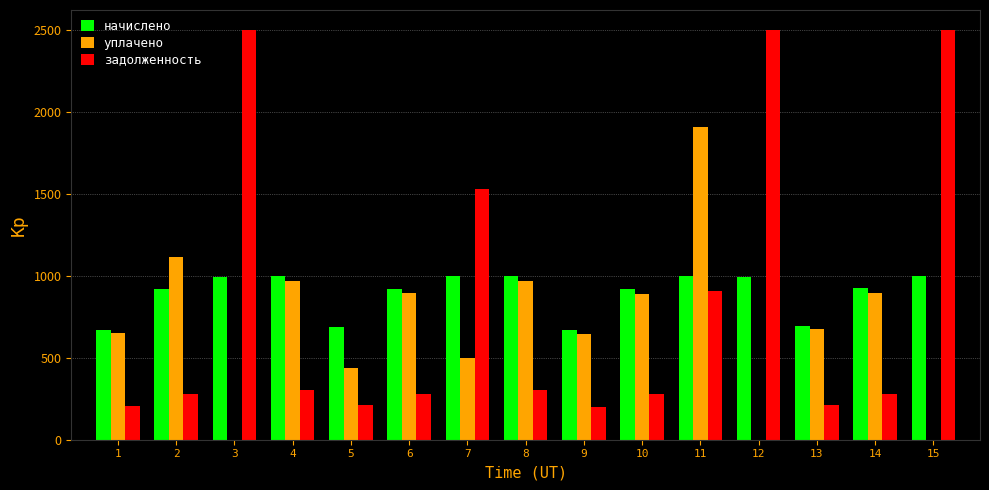

What is the total value across all series at 2?

2313.5